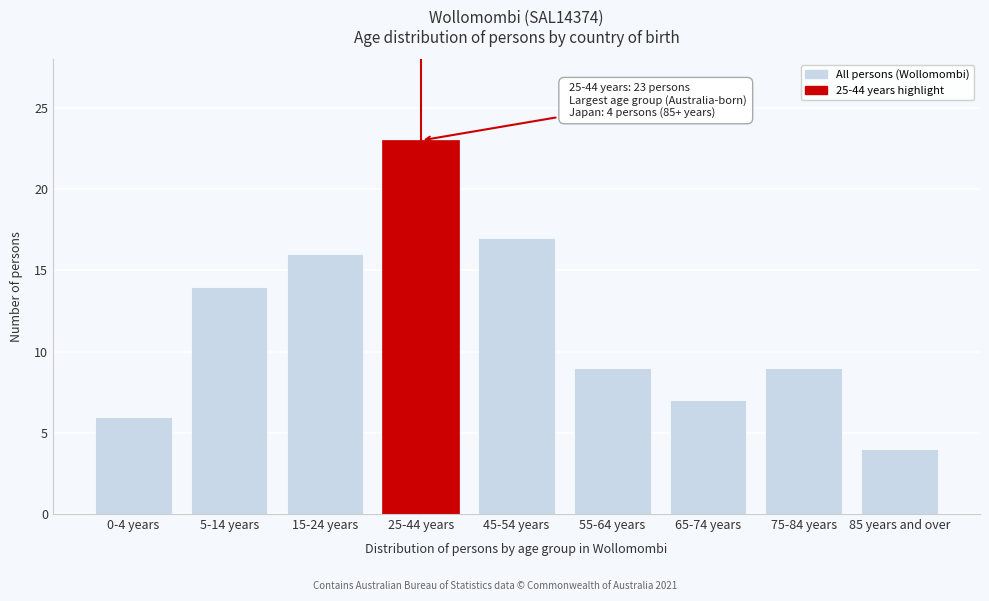

Reading left to right, transcribe all the data shown in this chart.

0-4 years=6	5-14 years=14	15-24 years=16	25-44 years=23	45-54 years=17	55-64 years=9	65-74 years=7	75-84 years=9	85 years and over=4